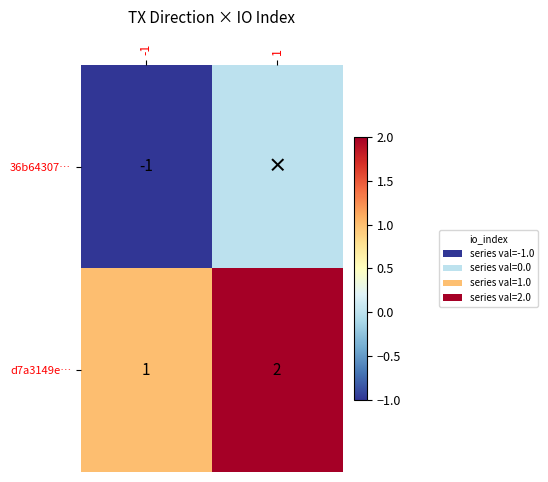

How many distinct data groups are displayed?

2